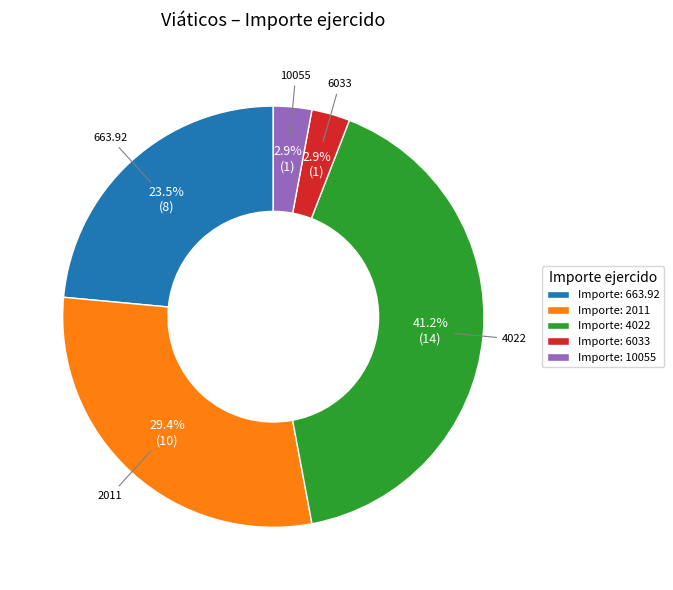

Does any single category account for the majority?

No